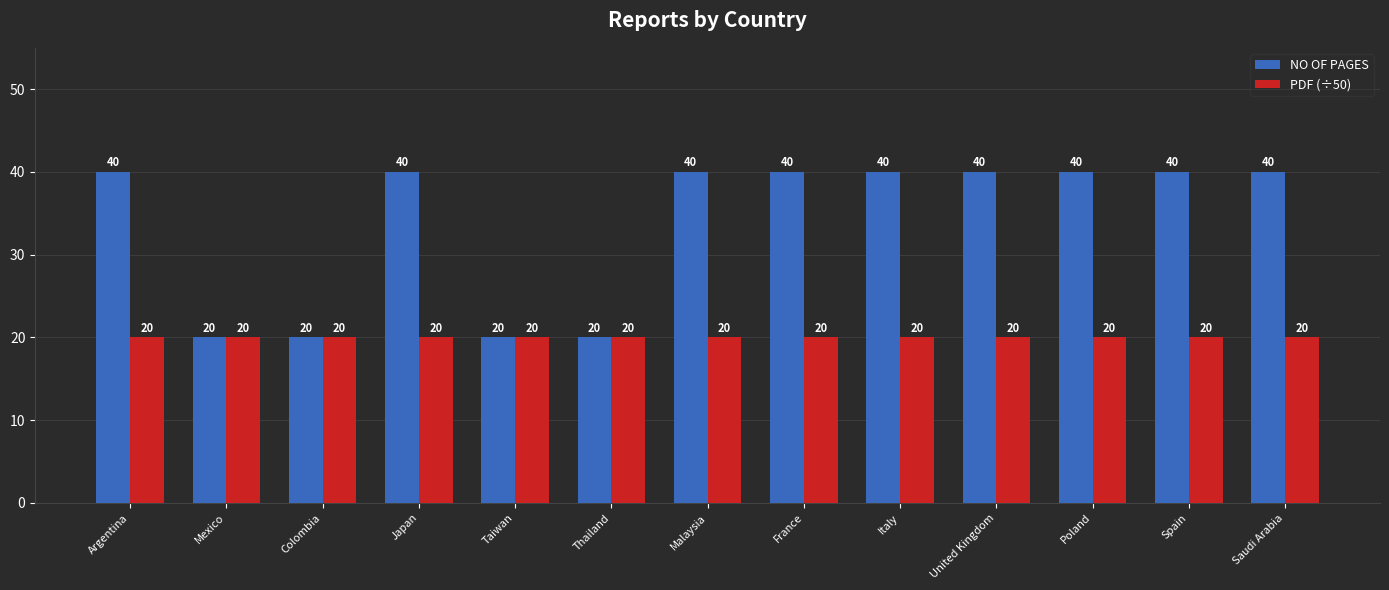

What is the label of the 8th bar from the left?

France